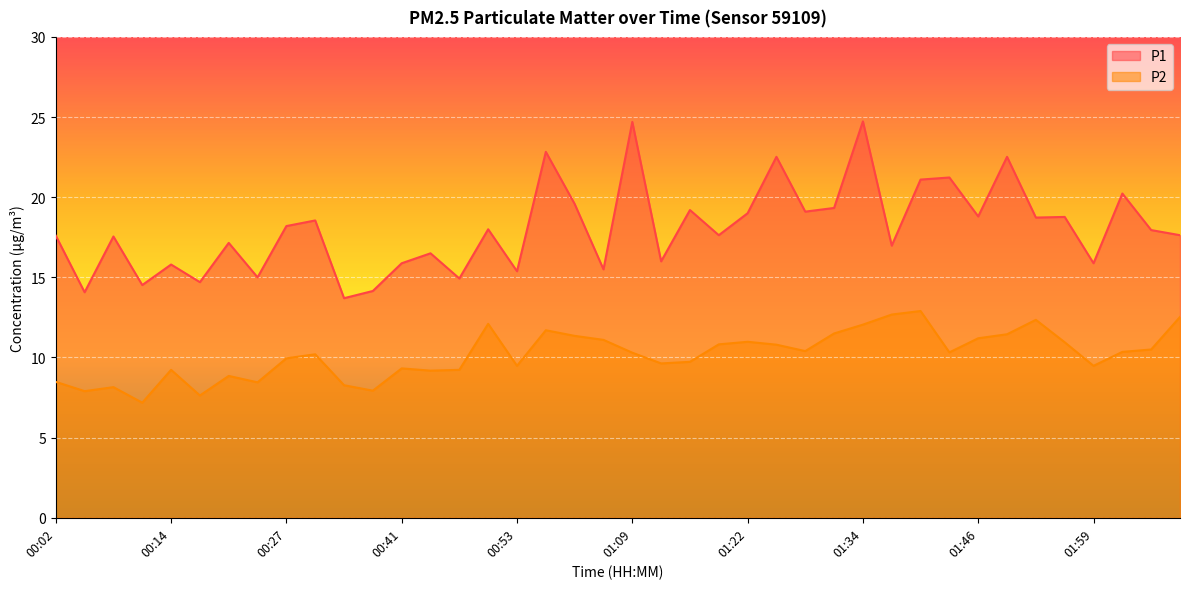

Rank the series by their maximum value, from highest to lowest.

P1, P2